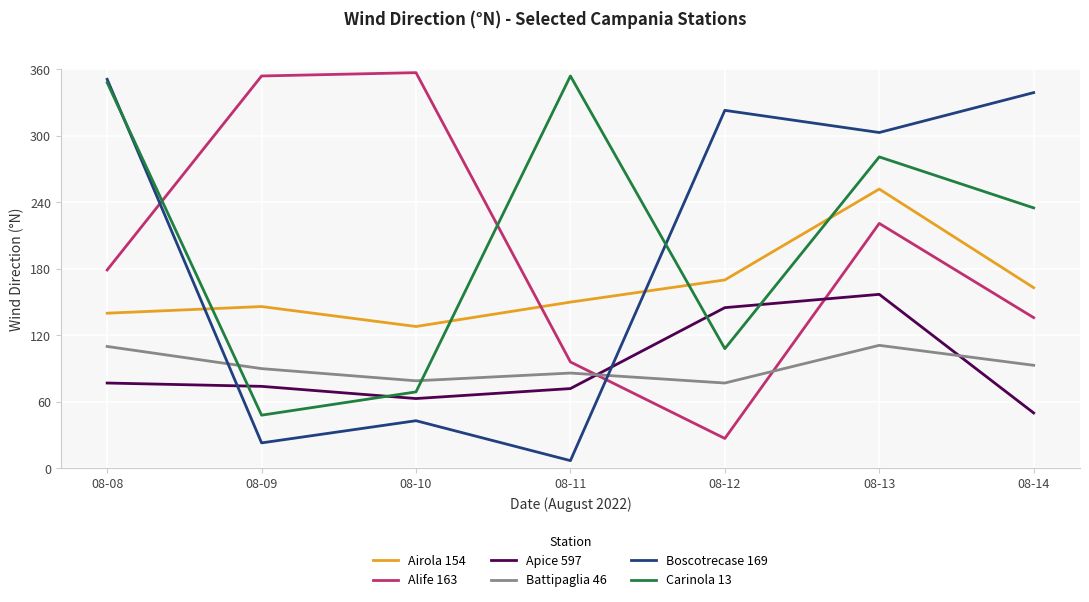

Is it true that Apice 597 equals 77 at 08-08?

True